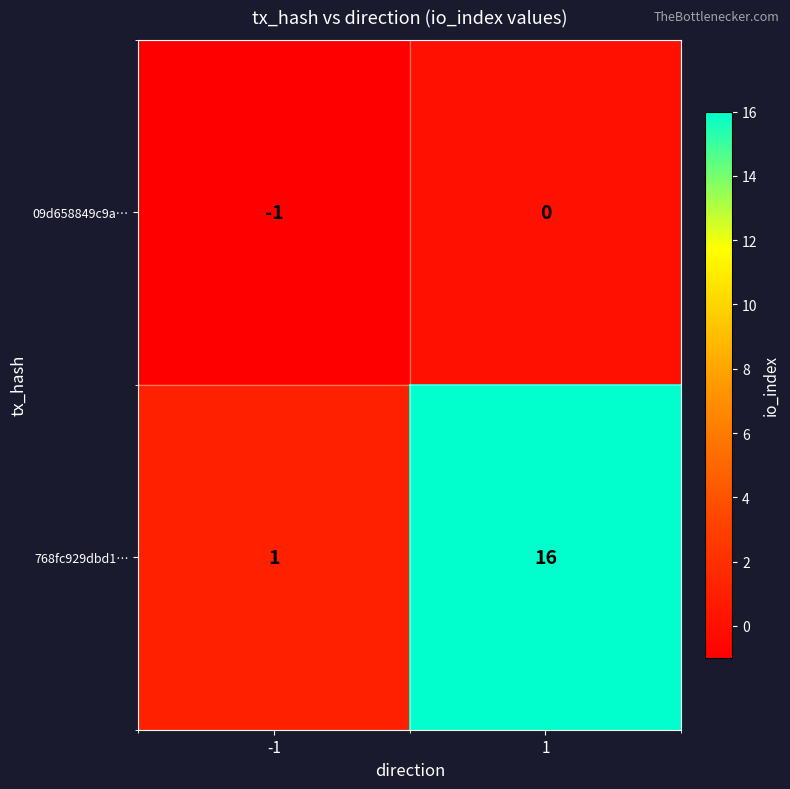

Which series has the largest range (max minus min)?

768fc929dbd1…